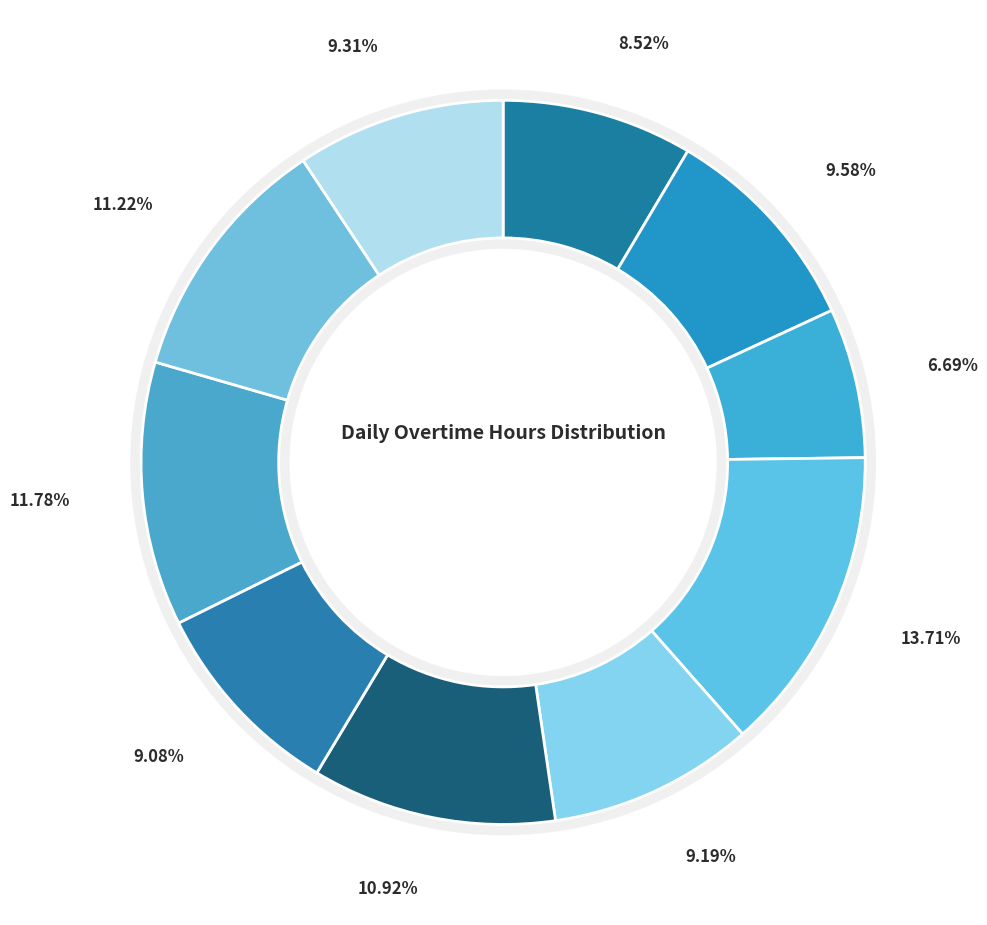

Is there any slice that represents more than half of the pie?

No